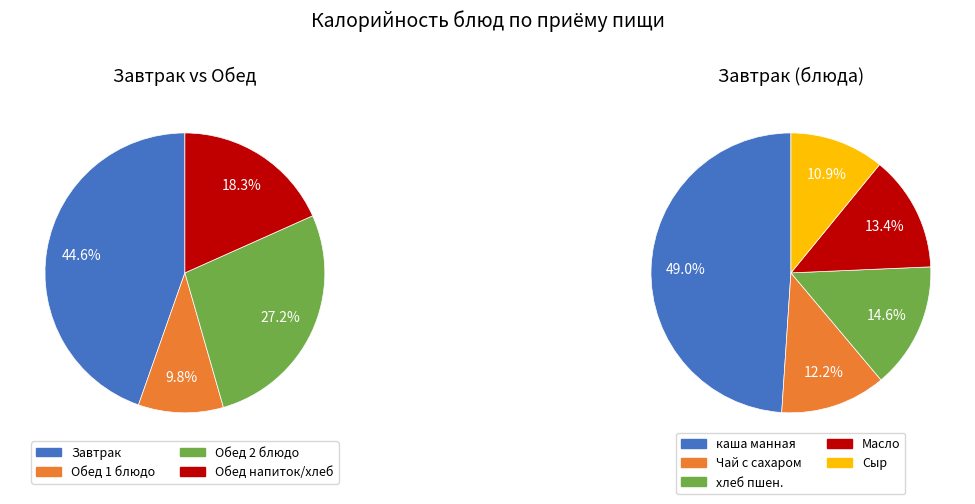

Is Компот из сухофруктов the majority of the pie?

No